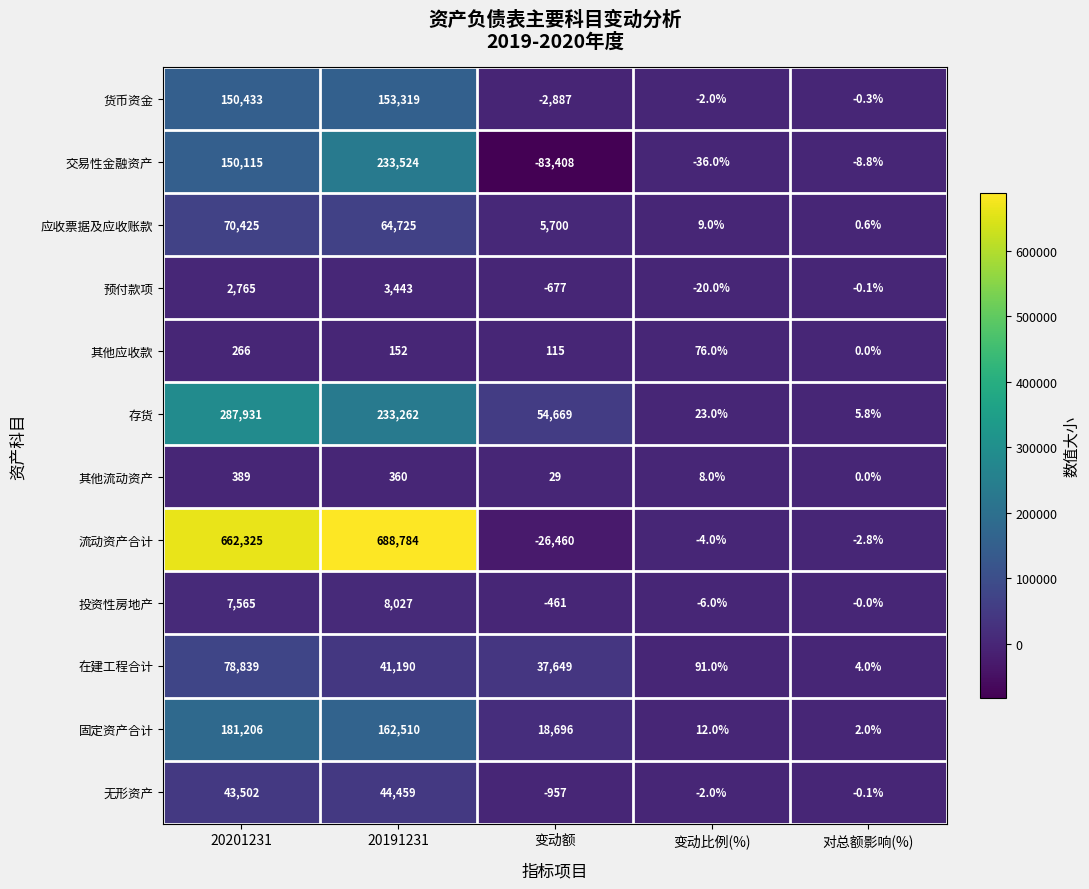

At which label is 投资性房地产 closest to 3783?

20201231